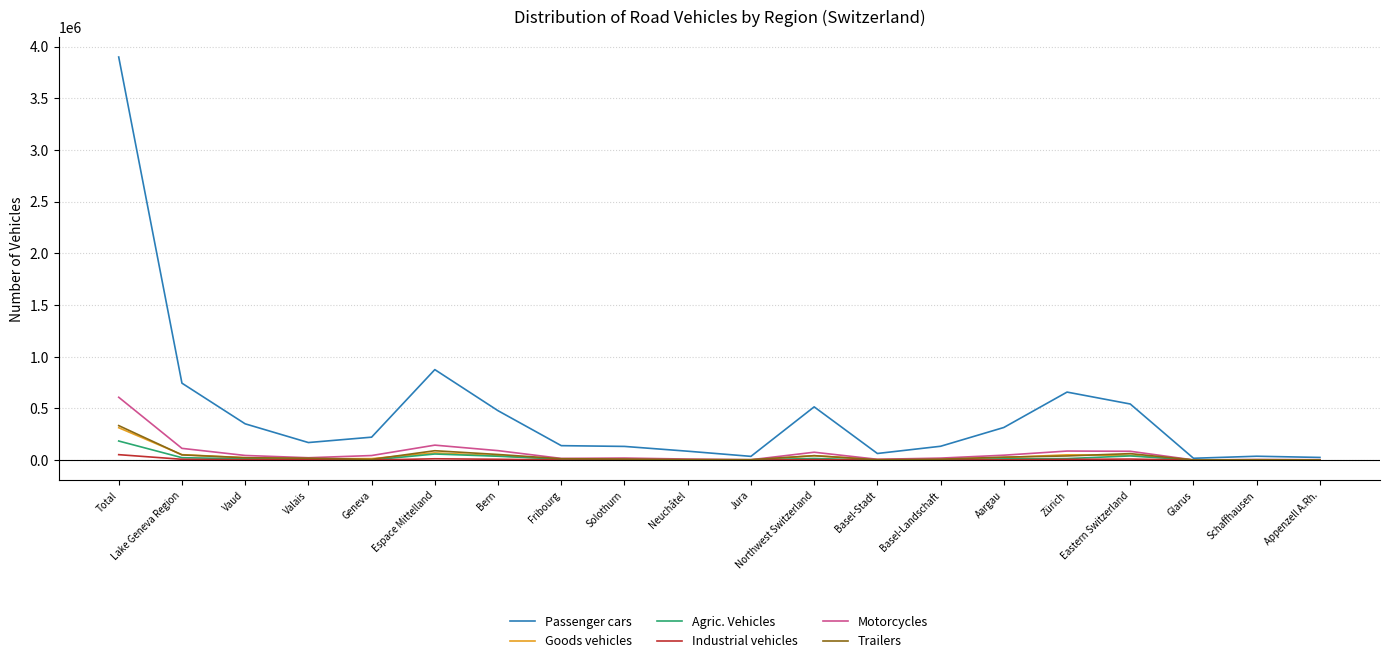

True or false: Goods vehicles has a value of 314040 at Total.

True